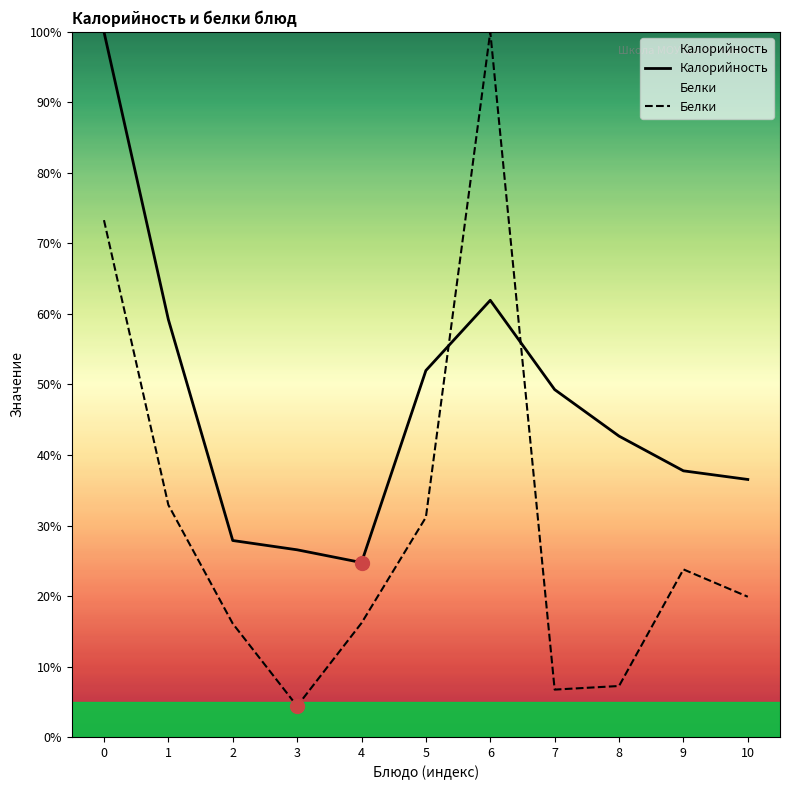

Is the value of Калорийность at 5 greater than the value of Белки at 5?

Yes